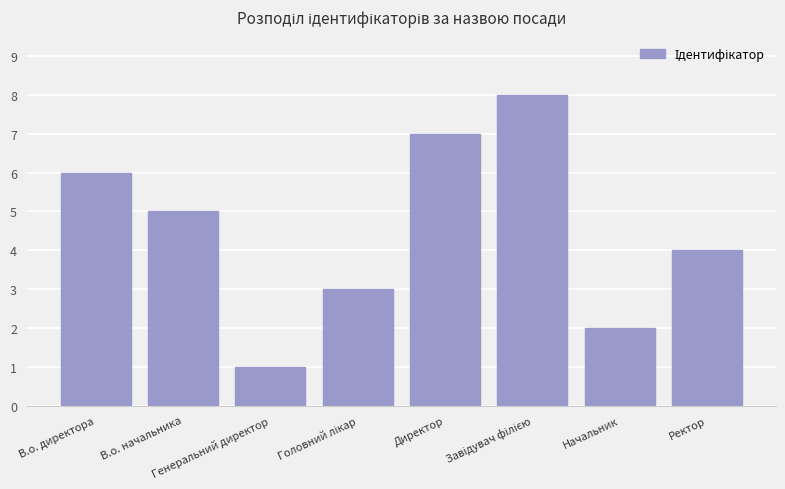

What is the minimum value shown in the chart?

1